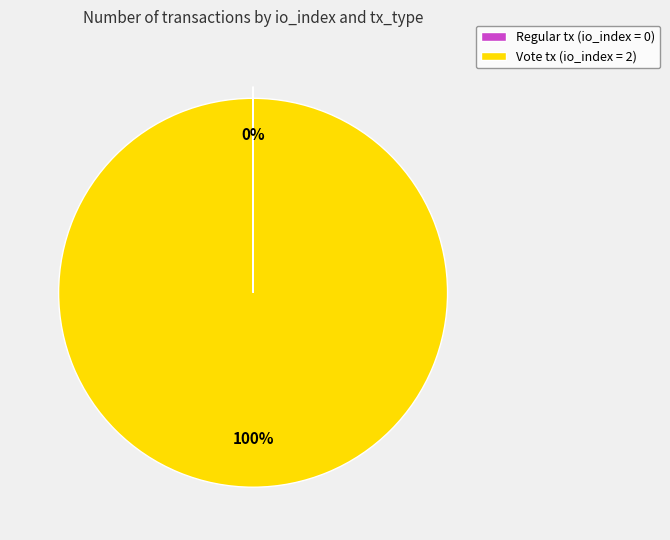

Is it true that Vote tx (io_index = 2) is 100% of the pie?

True